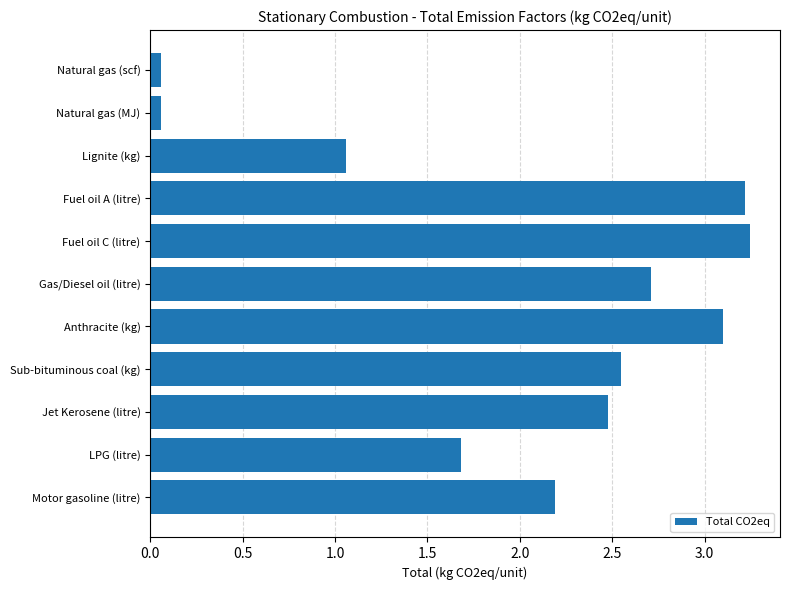

What is the average value?

2.0